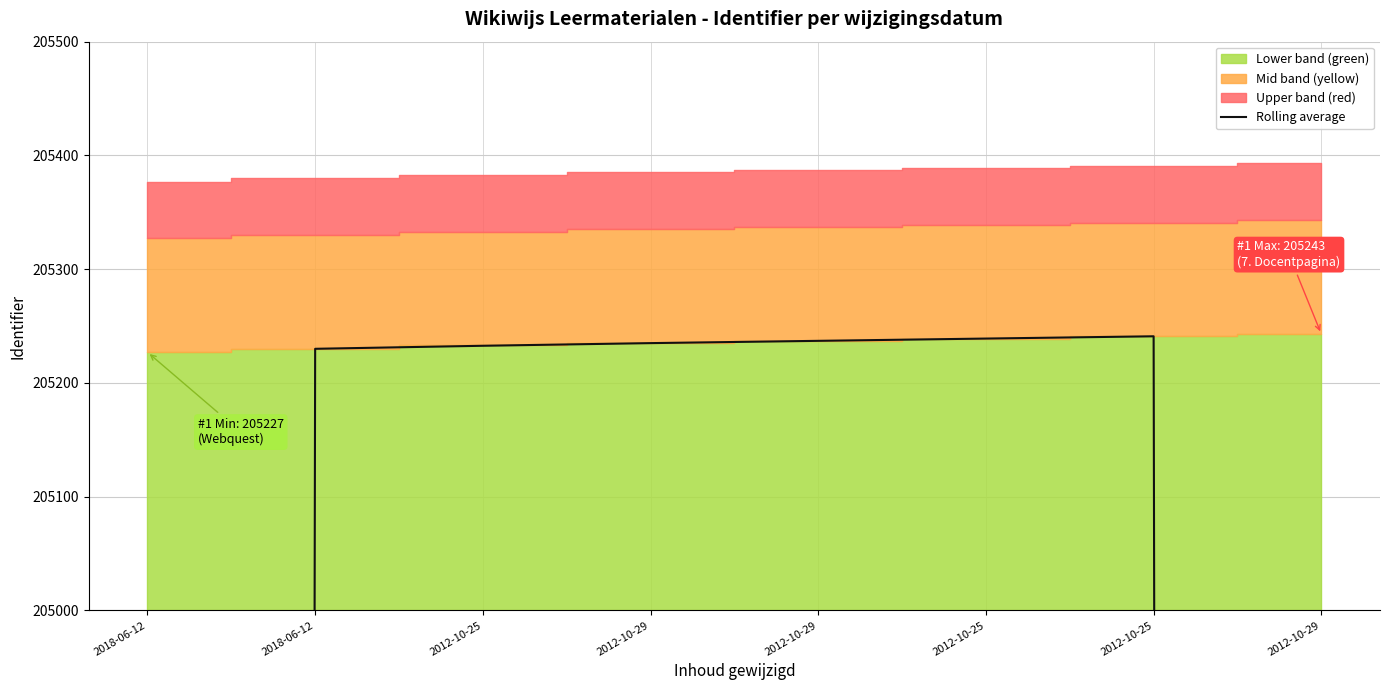

The value at 2012-10-29 is 205235.0. True or false?

True